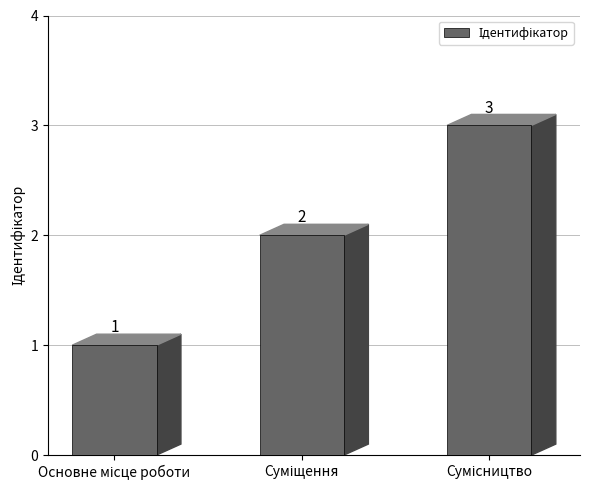

What is the maximum value shown in the chart?

3